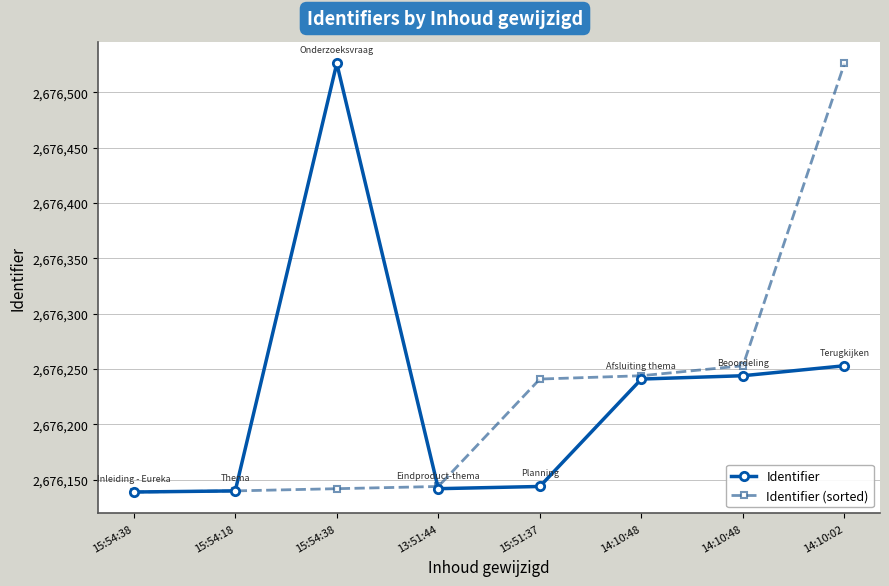

What is the sum of the Identifier (sorted) values at 14:10:02 and 15:54:18?

5352666